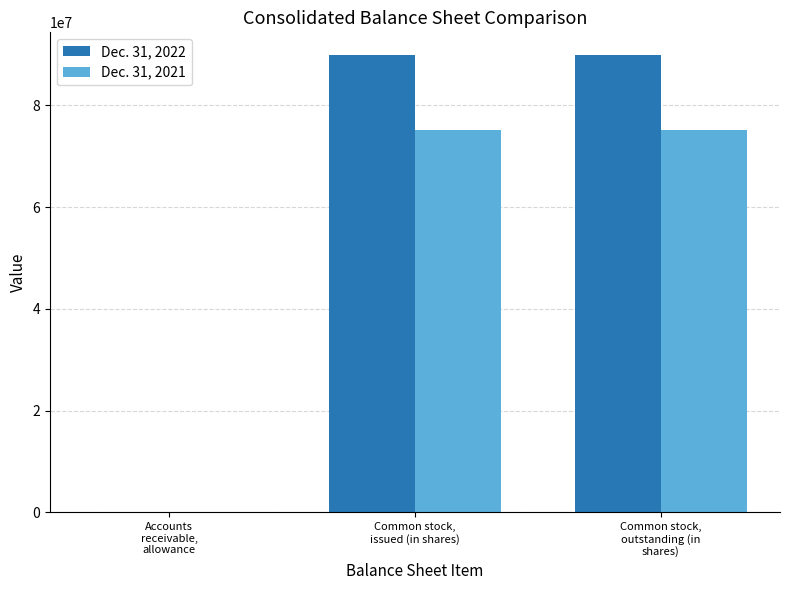

Which series has the largest total across all categories?

Dec. 31, 2022